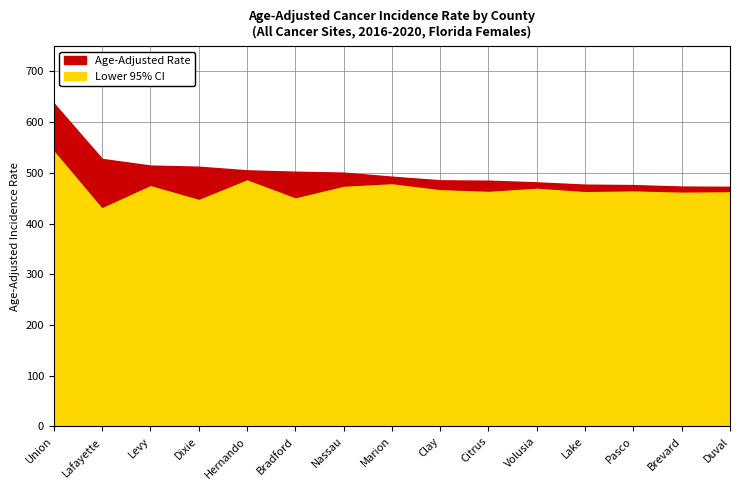

Which series has the widest spread of values?

Age-Adjusted Rate